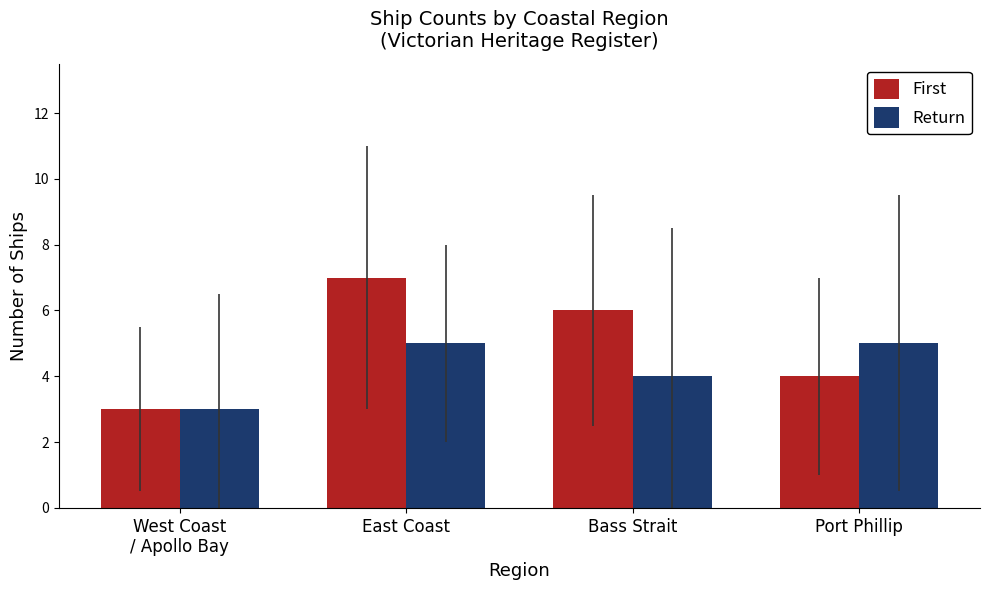

Between West Coast
/ Apollo Bay and Bass Strait, which series saw the biggest shift?

First